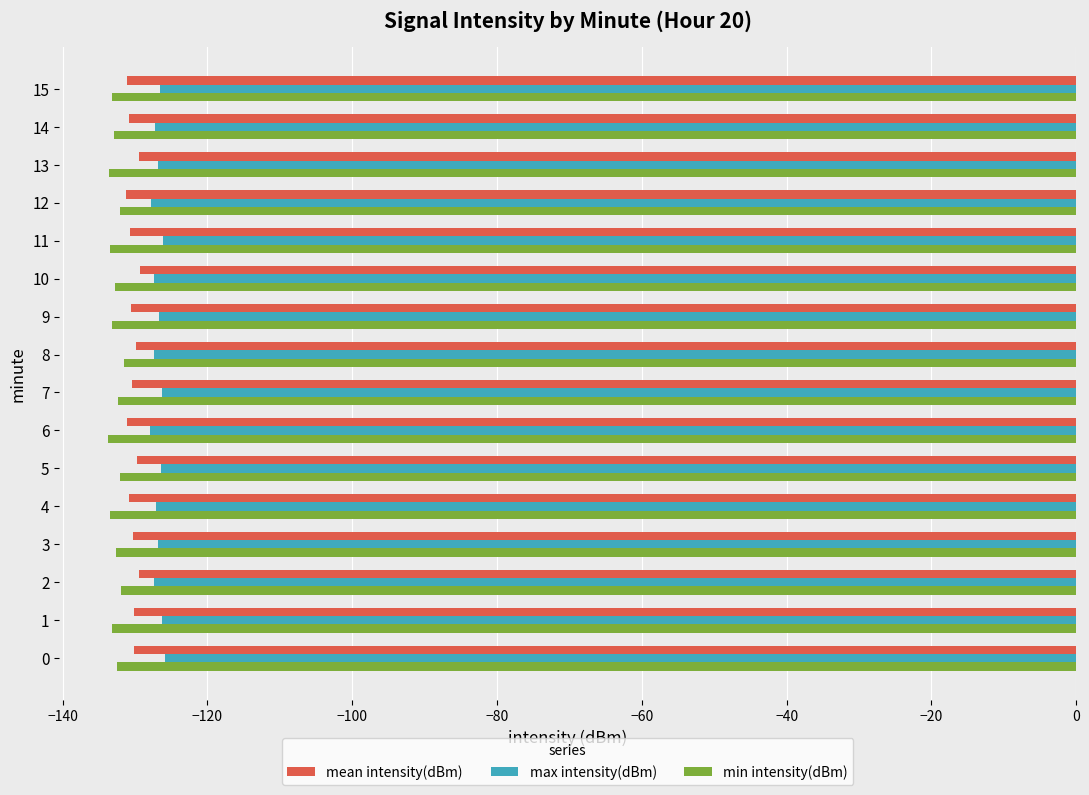

List the series in order of their overall mean, lowest first.

min intensity(dBm), mean intensity(dBm), max intensity(dBm)